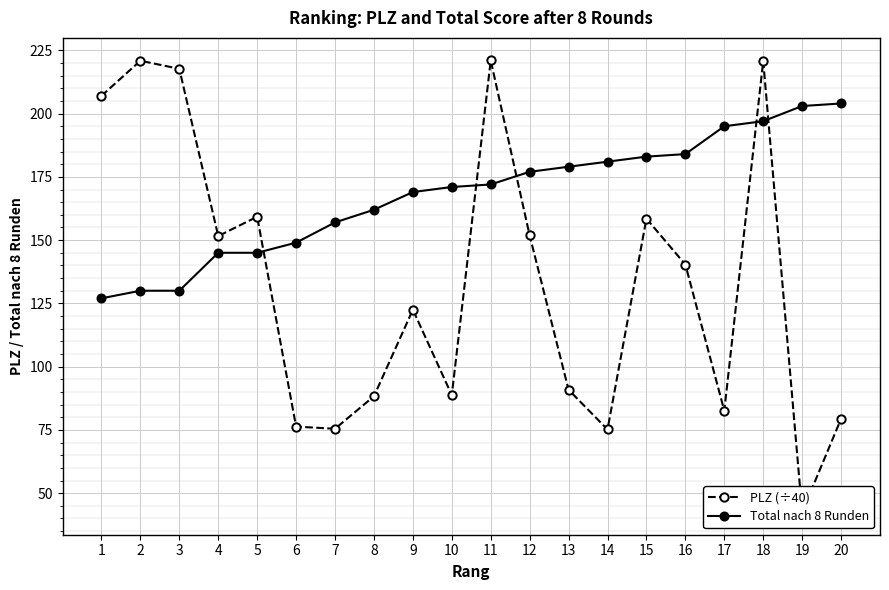

After their last crossing, which series has the higher values: PLZ (÷40) or Total nach 8 Runden?

Total nach 8 Runden